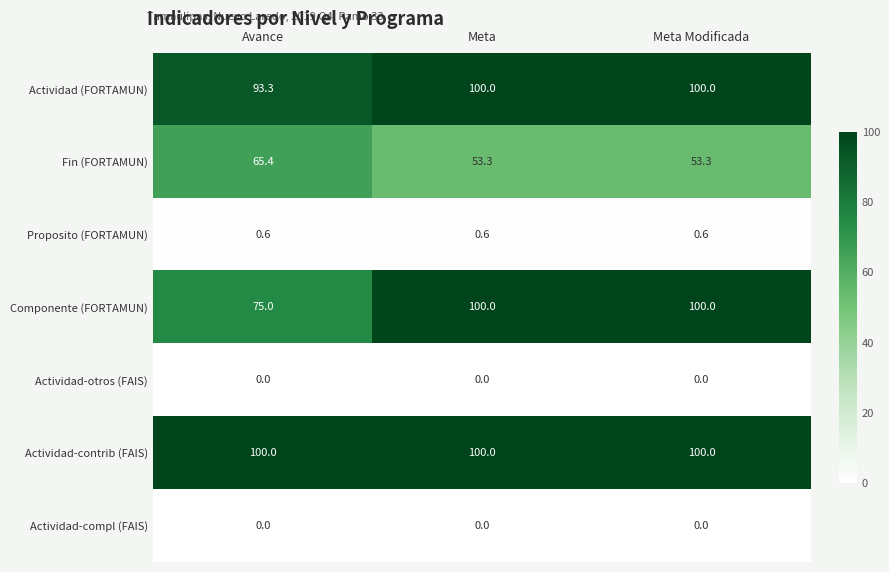

What value does the Fin (FORTAMUN) series have at Meta Modificada?

53.3